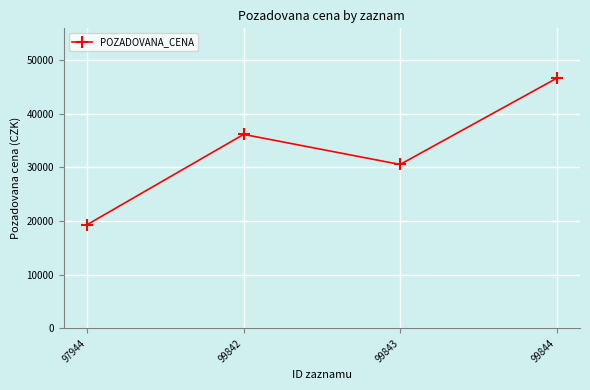

Where is the data nearest to the value 32940?

99843